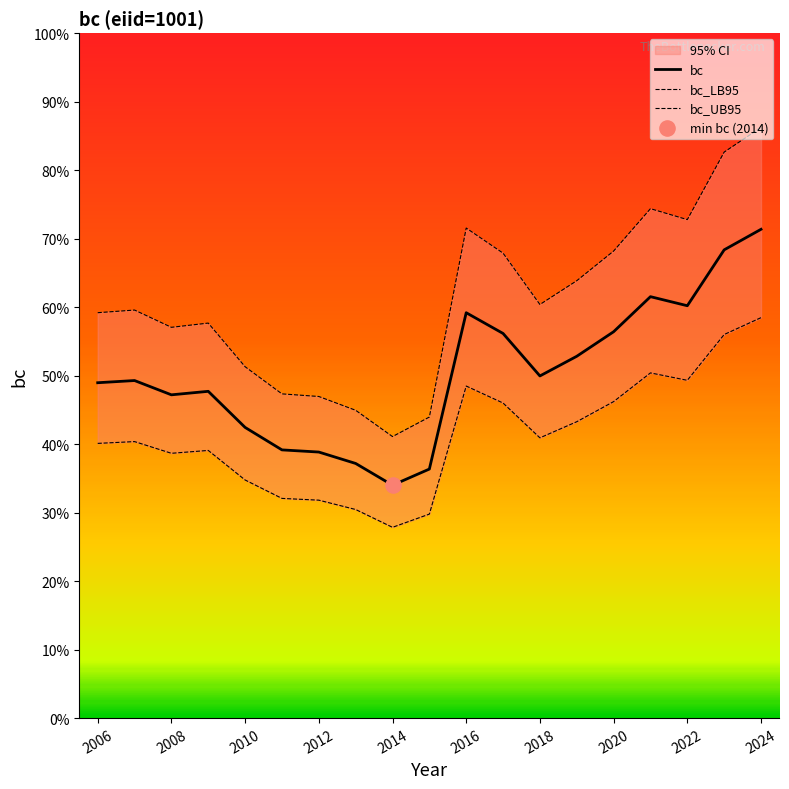

Which series has the widest spread of Y values?

bc_UB95